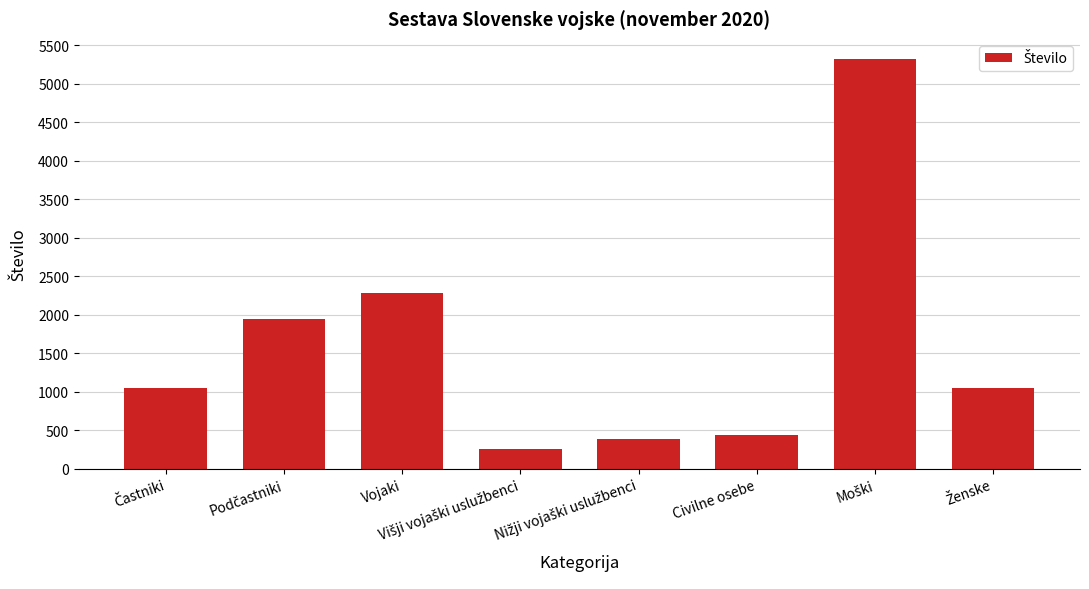

What is the sum of all values?

12716